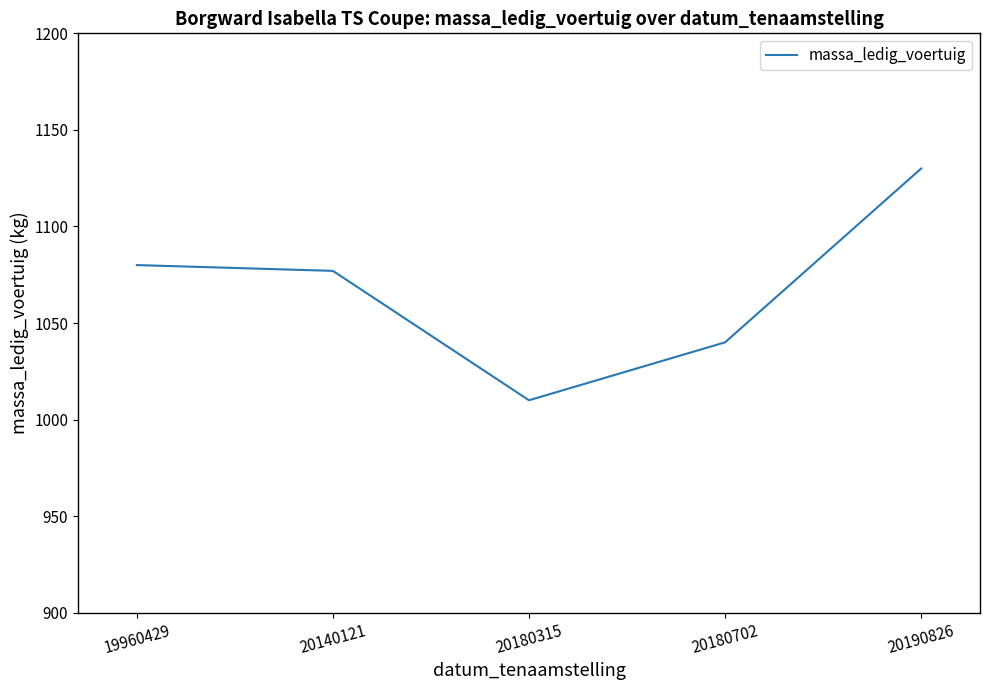

At which category does the chart reach its peak across all series?

20190826